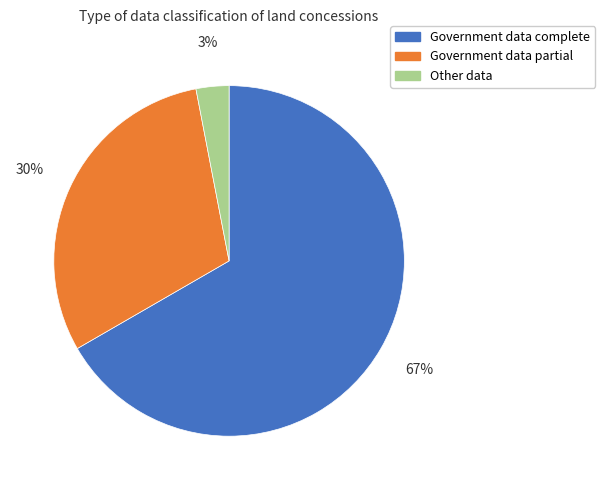

To the nearest percent, what is the combined percentage of Other data and Government data partial?

33%